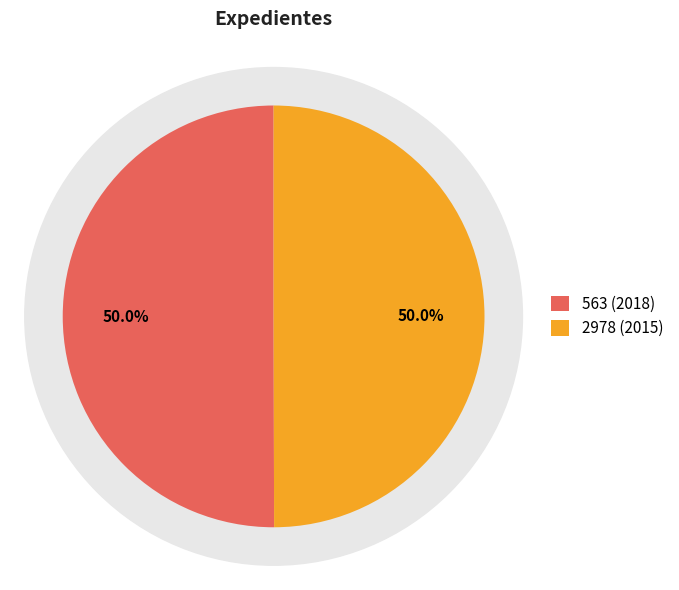

To the nearest percent, what is the combined percentage of 2978 (2015) and 563 (2018)?

100%